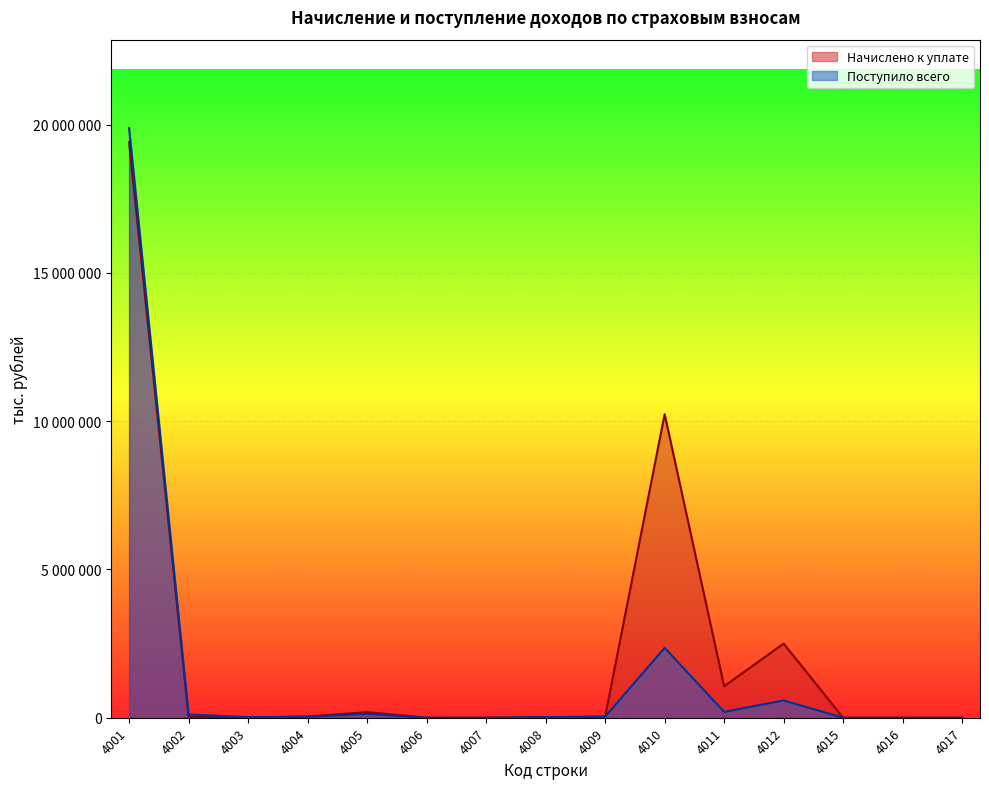

What is the maximum value for Начислено к уплате?

19403989